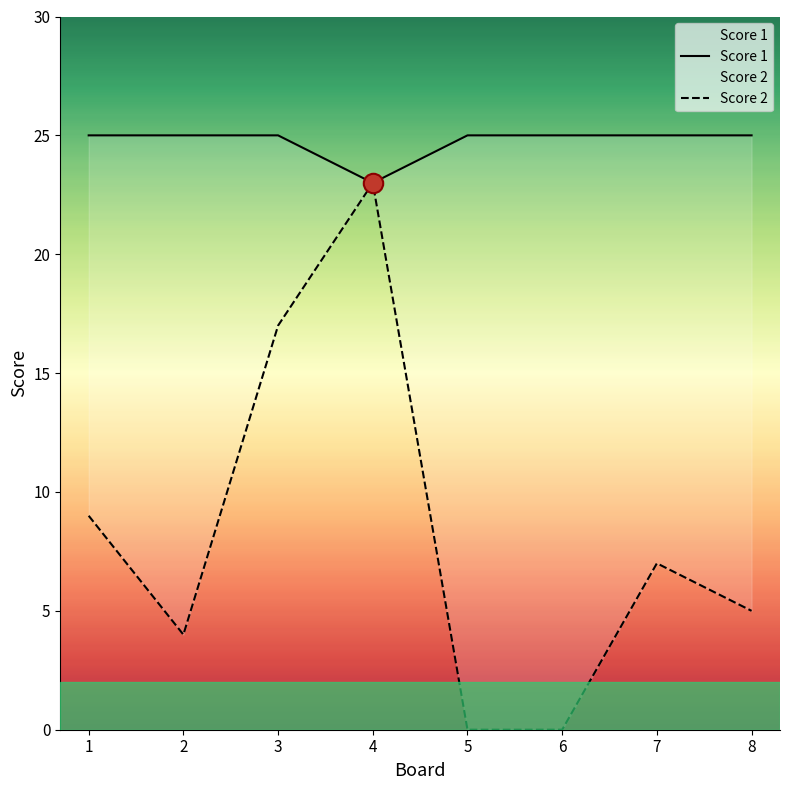

How many series are shown in this chart?

2